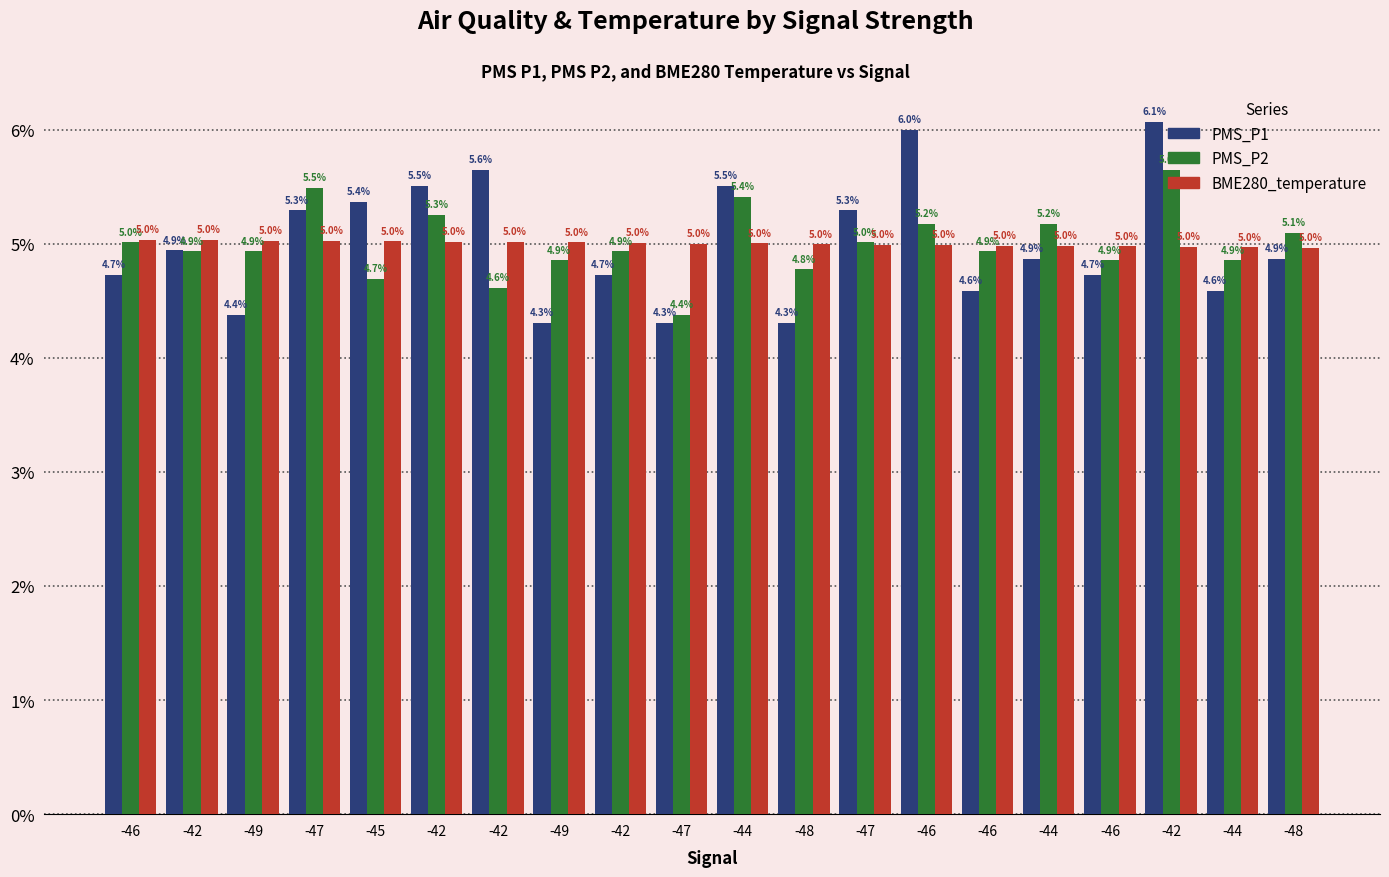

Is the value of PMS_P2 at -48 greater than the value of PMS_P1 at -46?

Yes